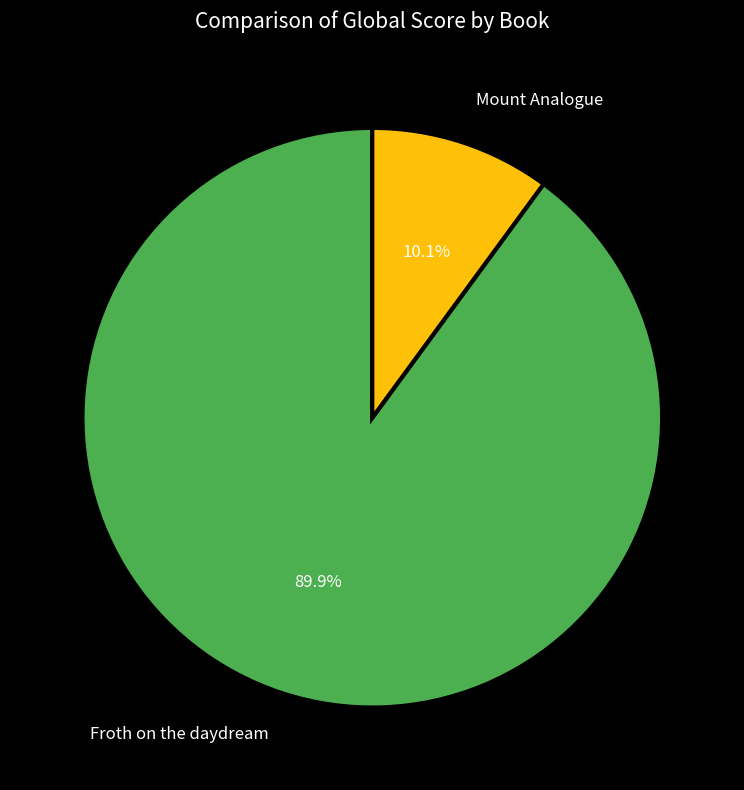

What percentage is NOT represented by Froth on the daydream?

10.1%